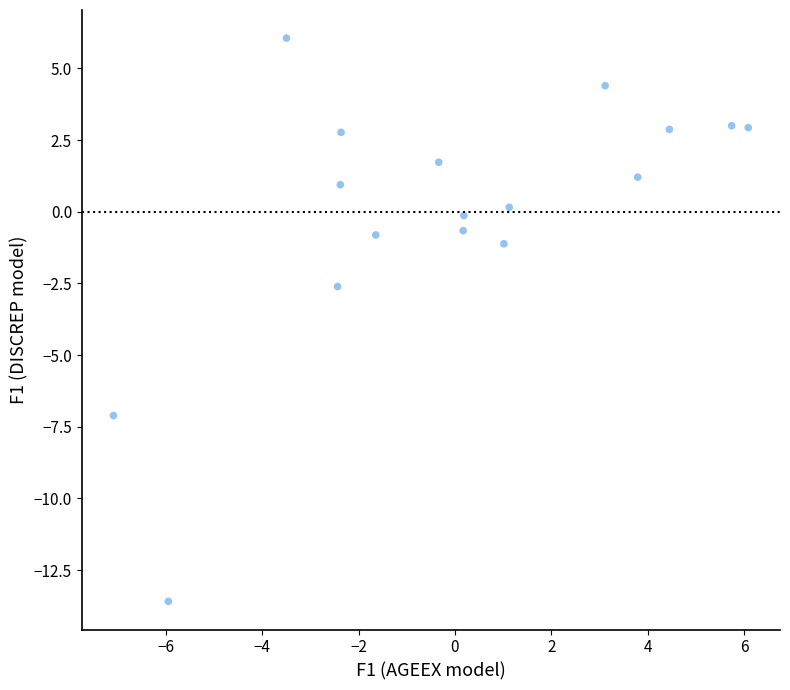

What Y value in the scatter plot is closest to -3?

-2.6